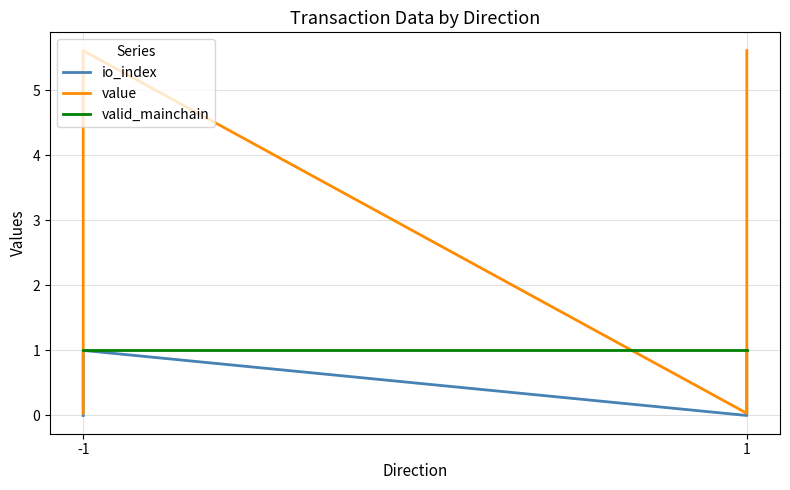

How many data points does each series have?

4